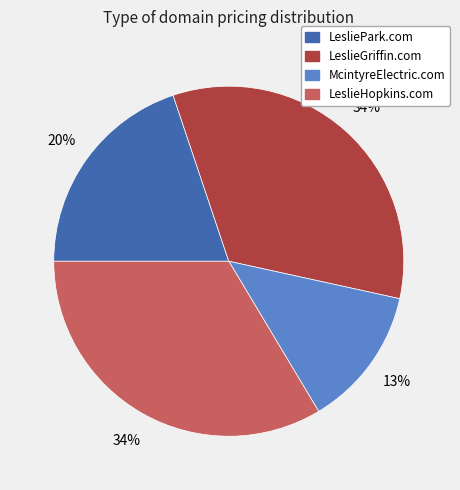

Approximately how many times larger is the value at McintyreElectric.com compared to LeslieGriffin.com?

0.4